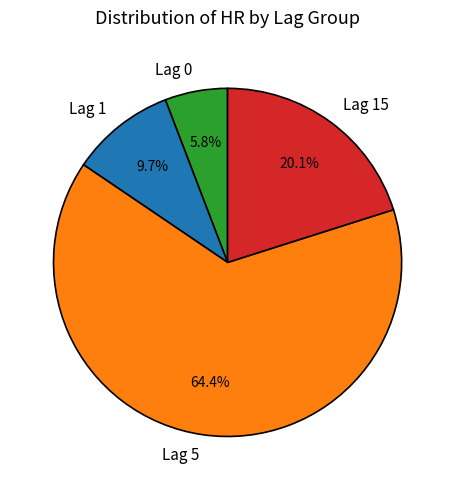

Count the number of slices in the pie.

4